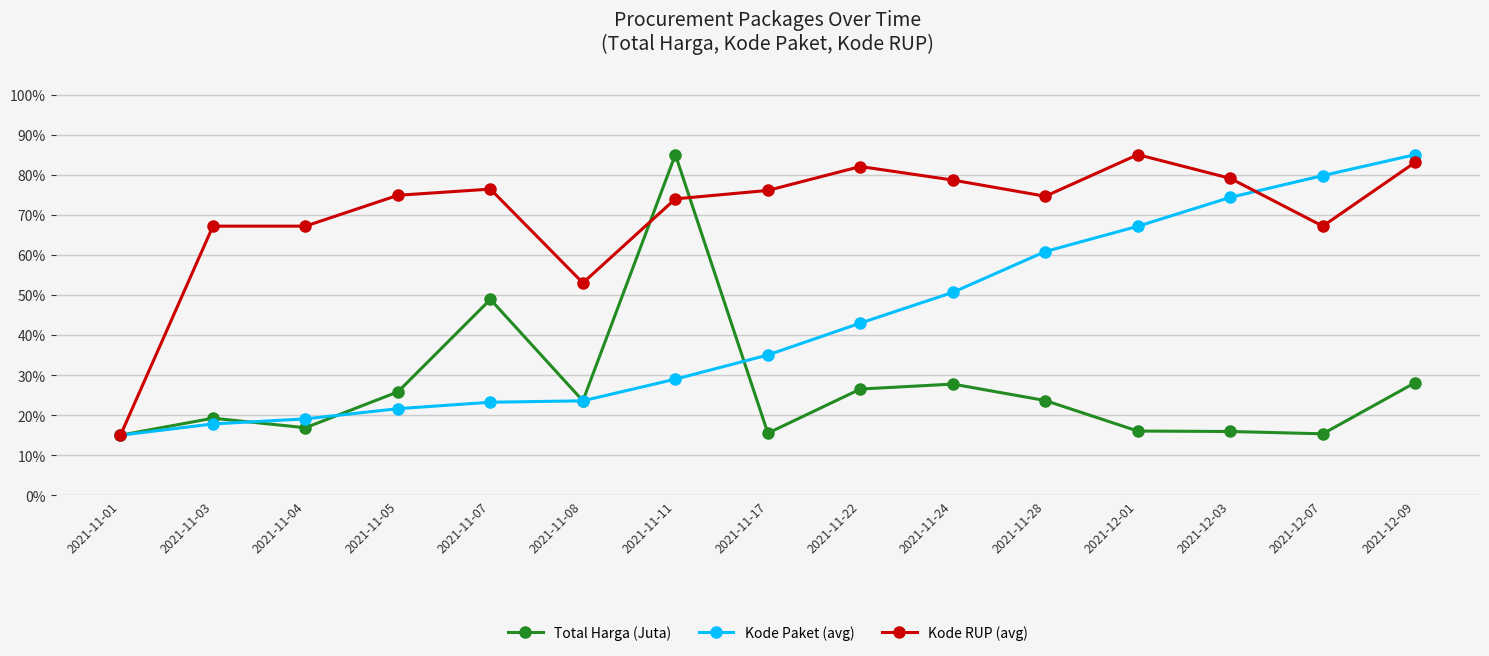

What is the difference between the highest and lowest values at 2021-11-07?

53.2